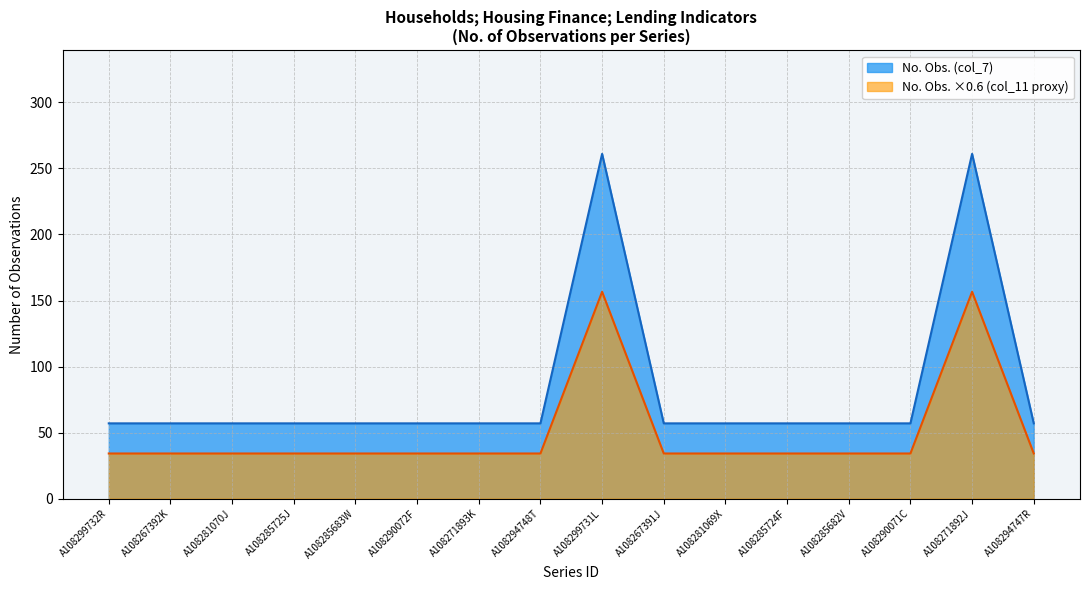

How many lines are shown in the chart?

2